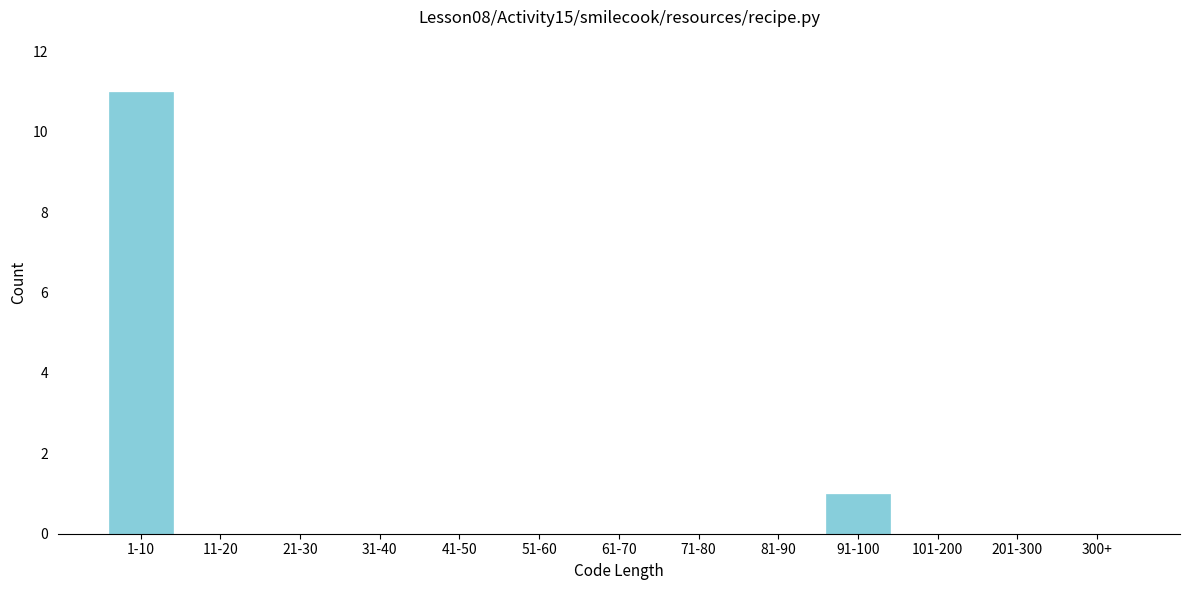

Reading right to left, what are all the values shown in this chart?

300+=0	201-300=0	101-200=0	91-100=1	81-90=0	71-80=0	61-70=0	51-60=0	41-50=0	31-40=0	21-30=0	11-20=0	1-10=11